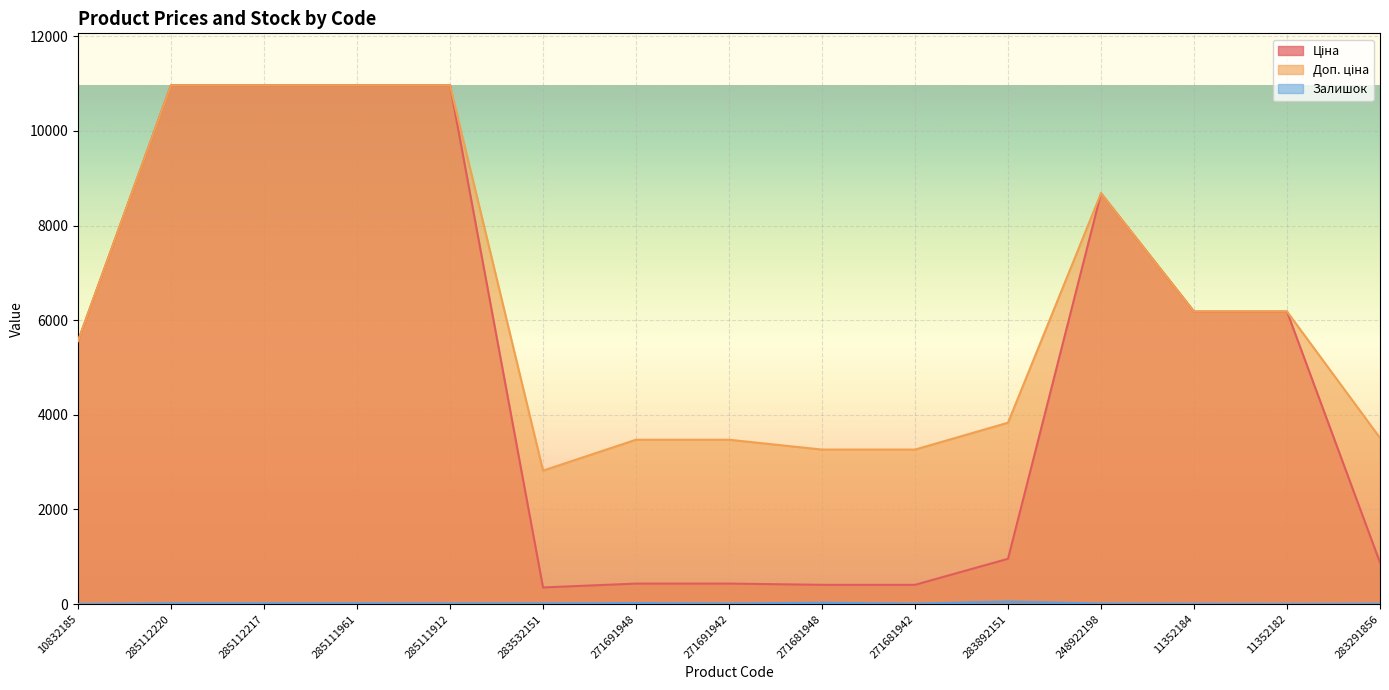

Reading left to right, transcribe all the data shown in this chart.

Ціна: 5560.3	10964.4	10964.4	10964.4	10964.4	352.6	434.3	434.3	408.2	408.2	958.4	8679.5	6182.6	6182.6	878.0
Доп. ціна: 5560.3	10964.4	10964.4	10964.4	10964.4	2821.2	3474.1	3474.1	3265.8	3265.8	3833.8	8679.5	6182.6	6182.6	3511.9
Залишок: 3.0	17.0	17.0	17.0	15.0	15.0	22.0	13.0	30.0	10.0	55.0	11.0	8.0	5.0	9.0